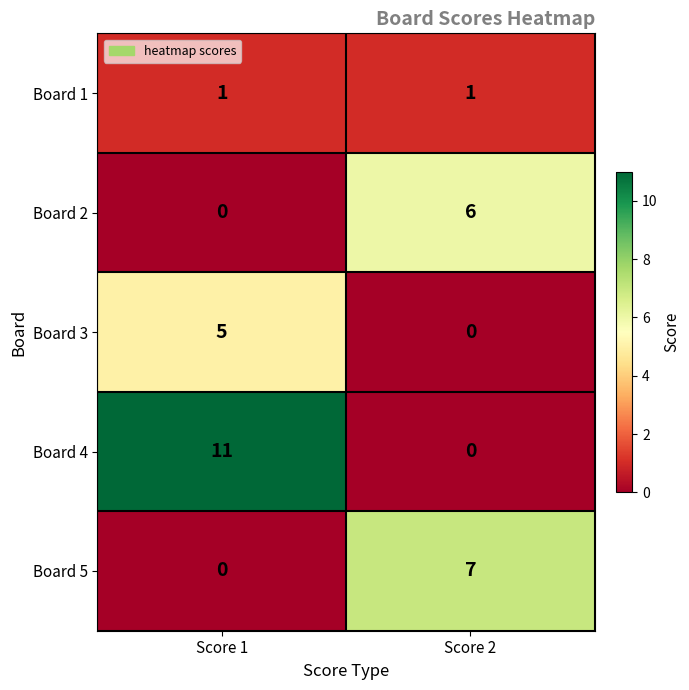

Reading left to right, list all the values displayed in this chart.

Board 1: 1	1
Board 2: 0	6
Board 3: 5	0
Board 4: 11	0
Board 5: 0	7